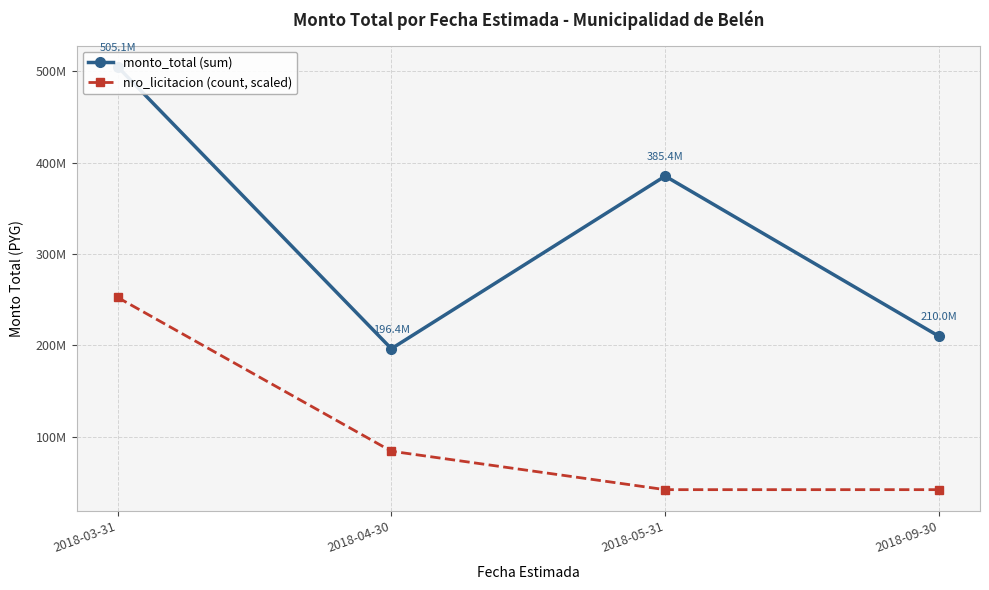

What is the label of the 2nd point from the left?

2018-04-30